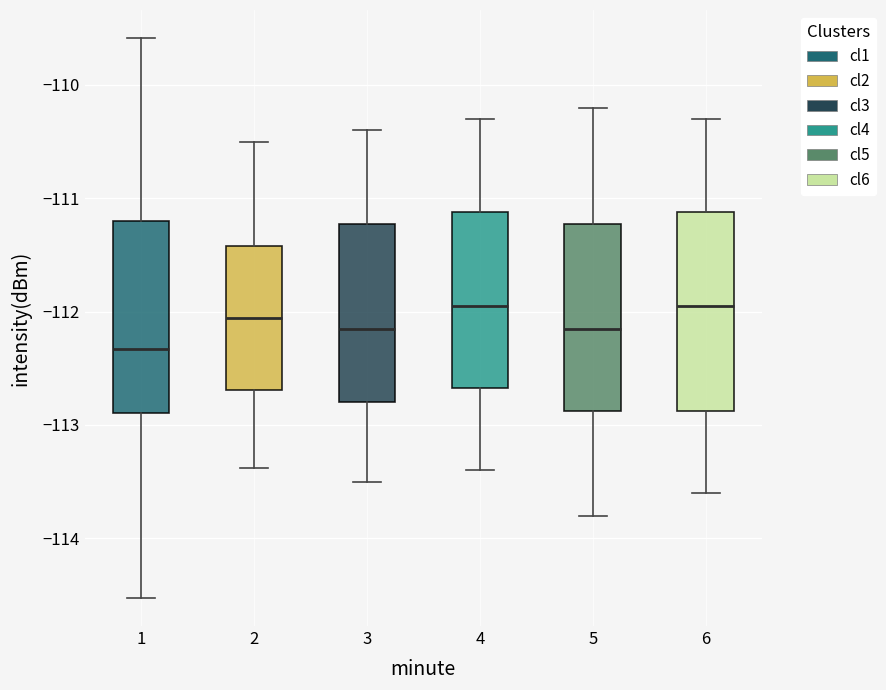

Which box's median line is the lowest?

1